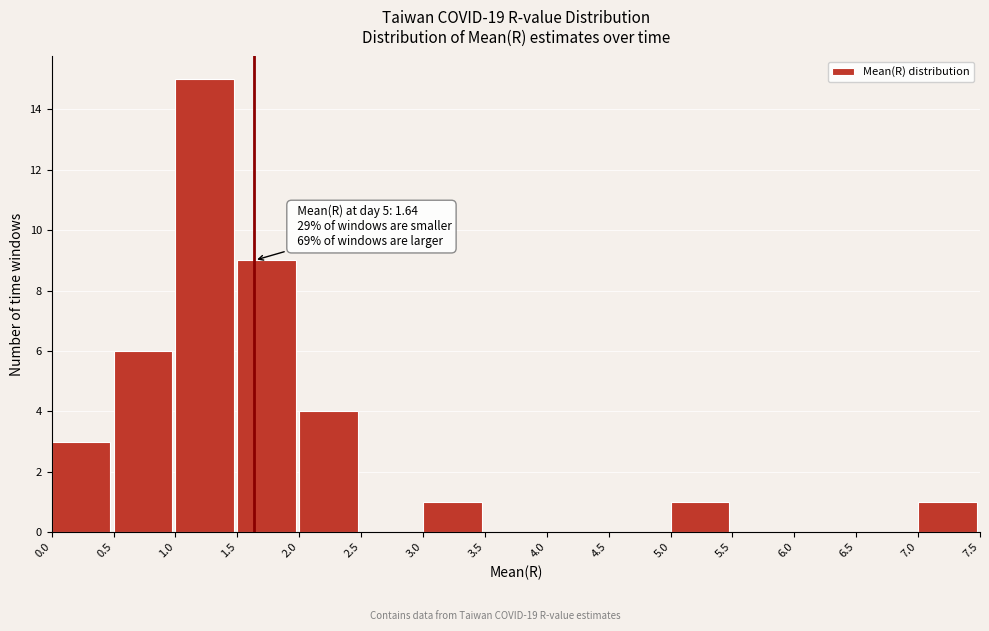

Which range on the x-axis has the tallest bar?

1.0 to 1.5